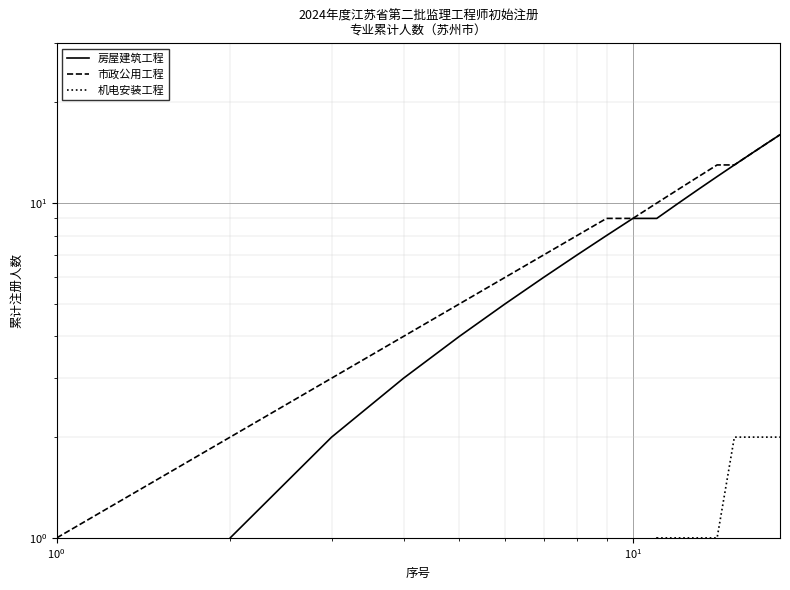

List the series in order of their peak value, lowest first.

机电安装工程, 房屋建筑工程, 市政公用工程